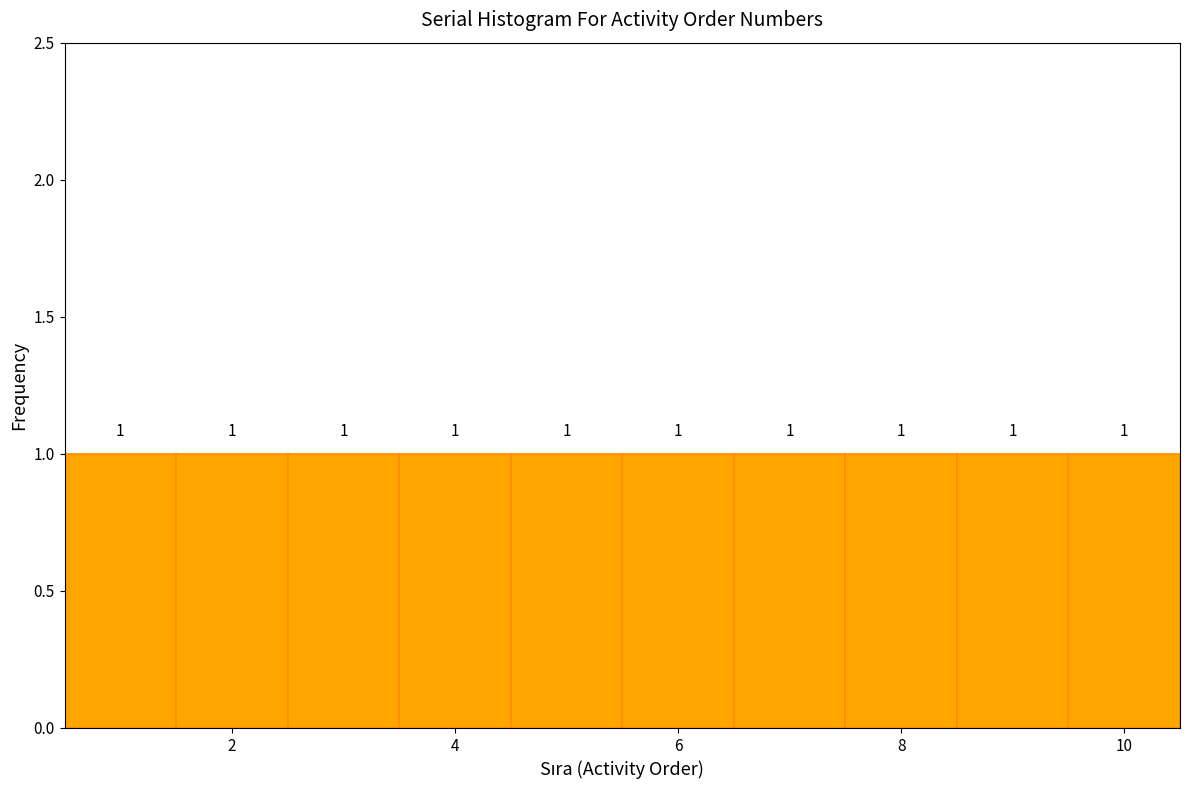

What is the height of the bar covering 2.5 to 3.5 on the x-axis? The bar edges are not printed on the chart, so give them approximately, as read against the axis.

1